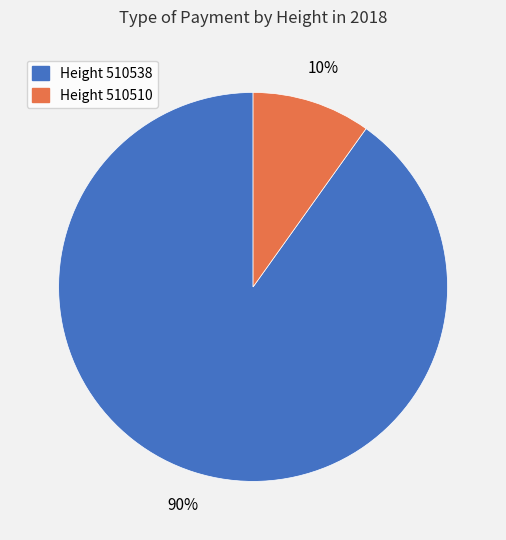

To the nearest percent, what is the average slice percentage?

50%